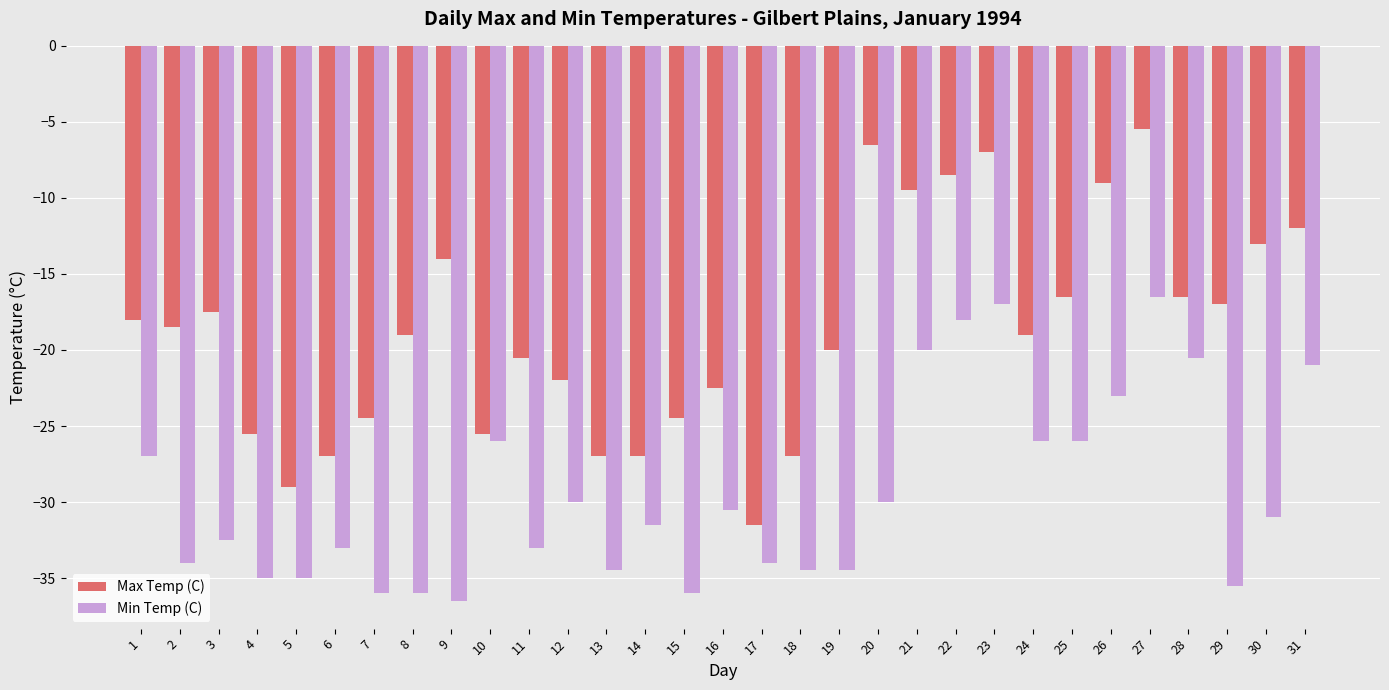

What is the value of the Min Temp (C) bar at the 6th from the left?

-33.0